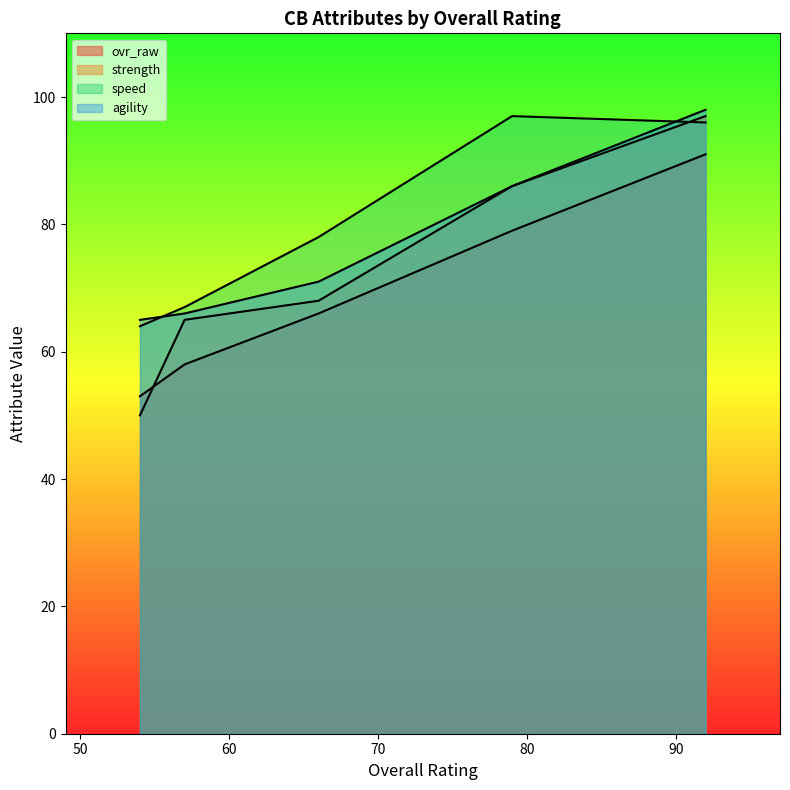

At which label does agility reach its minimum?

54